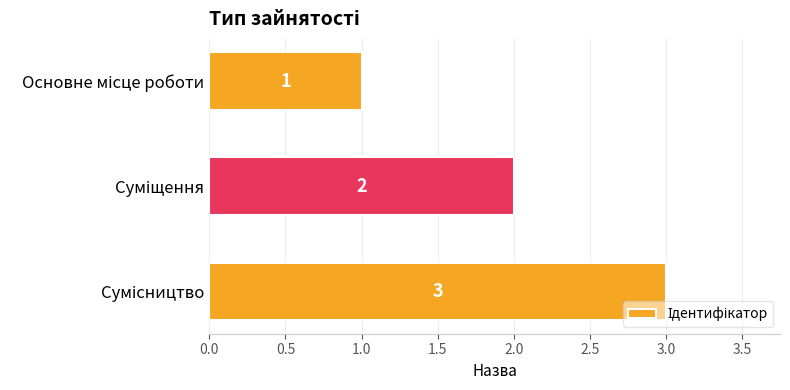

How many series are shown in this chart?

1